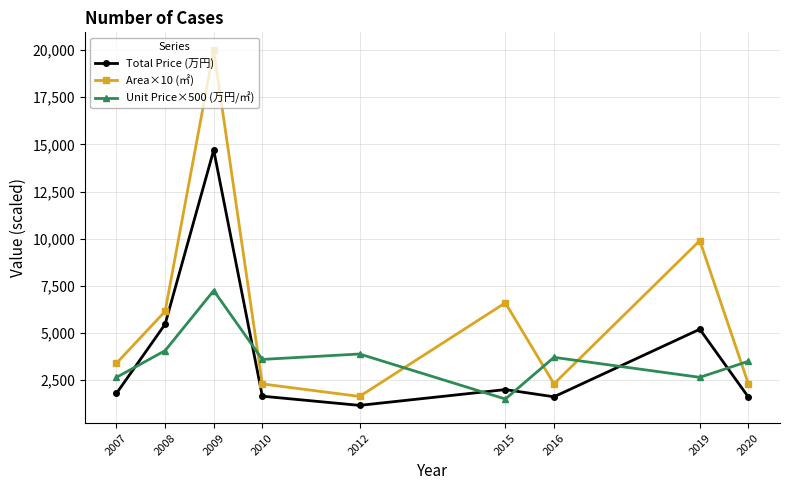

Which category has the highest value in the Area×10 (㎡) series?

2009